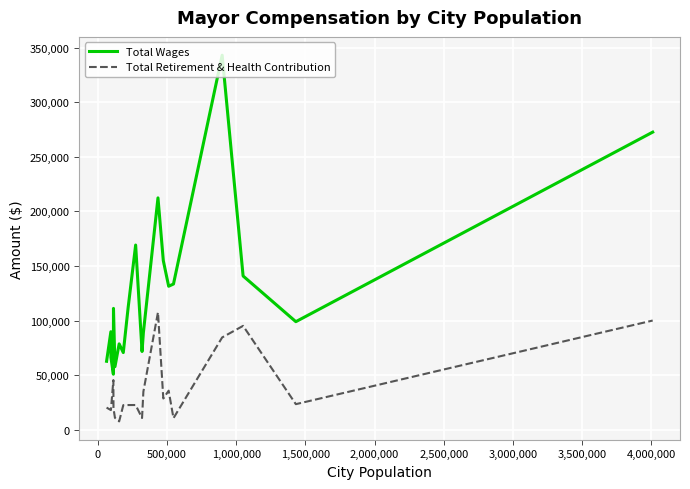

True or false: Total Retirement & Health Contribution and Total Wages cross at least once.

False